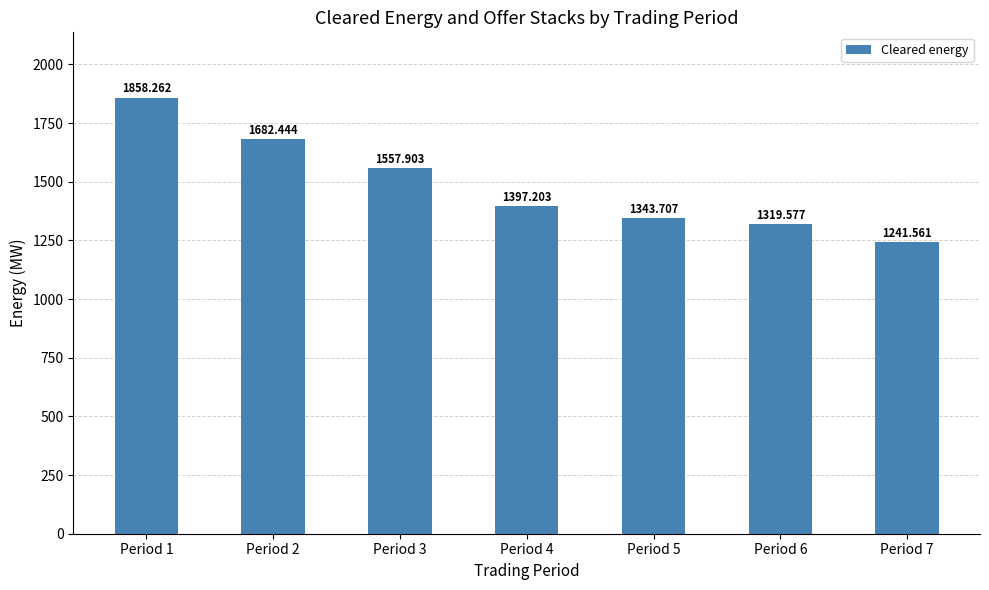

True or false: the data shows 1557.9 at Period 3.

True